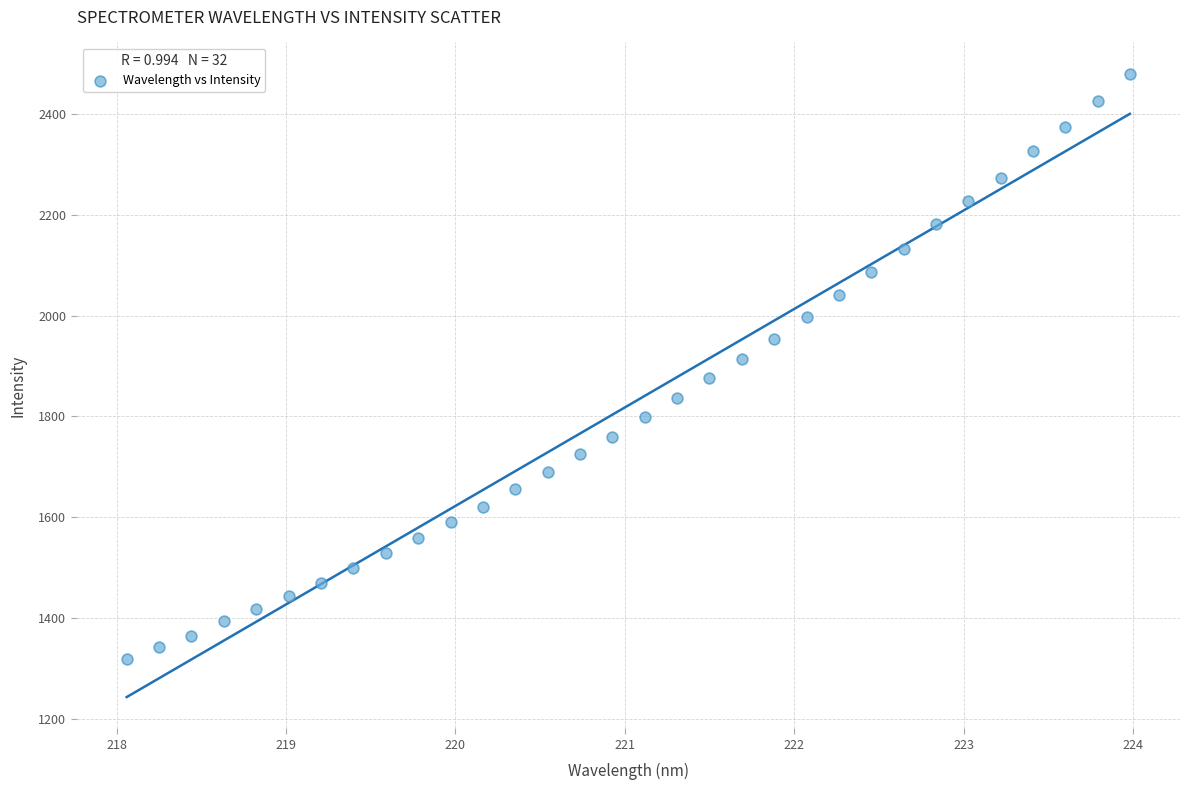

What is the range of Y values (max minus min)?

1161.2